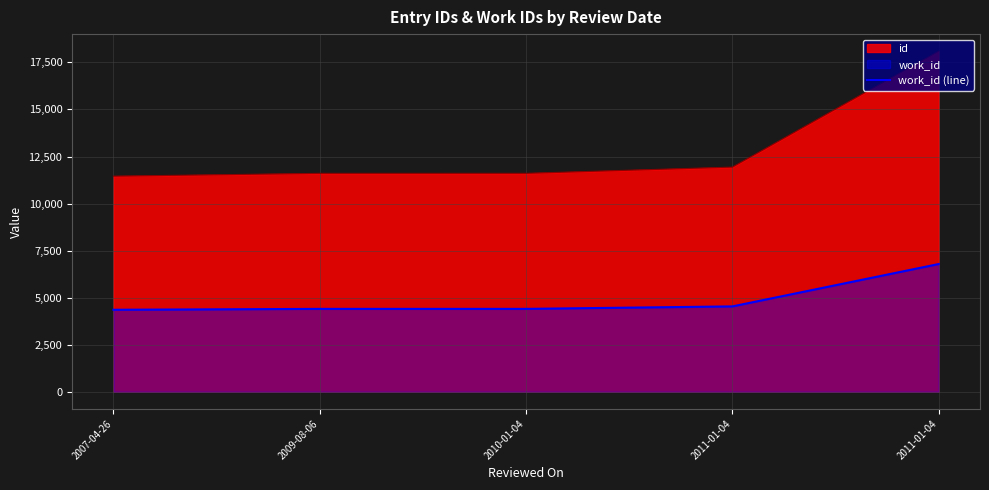

What is the maximum value shown in the chart?

18098